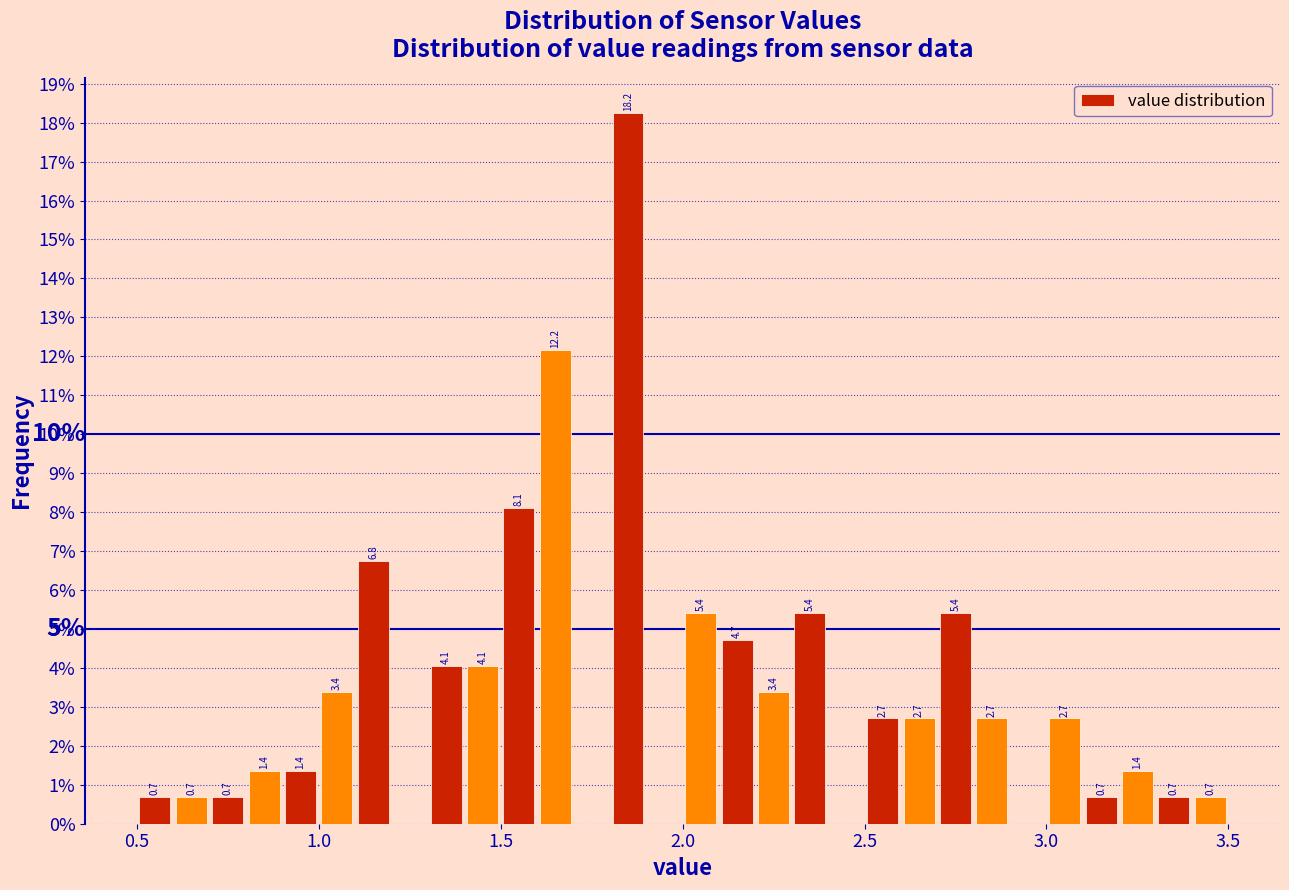

Around what value on the x-axis is the tallest bar? Give the approximate position of its centre, as read against the axis.

1.85